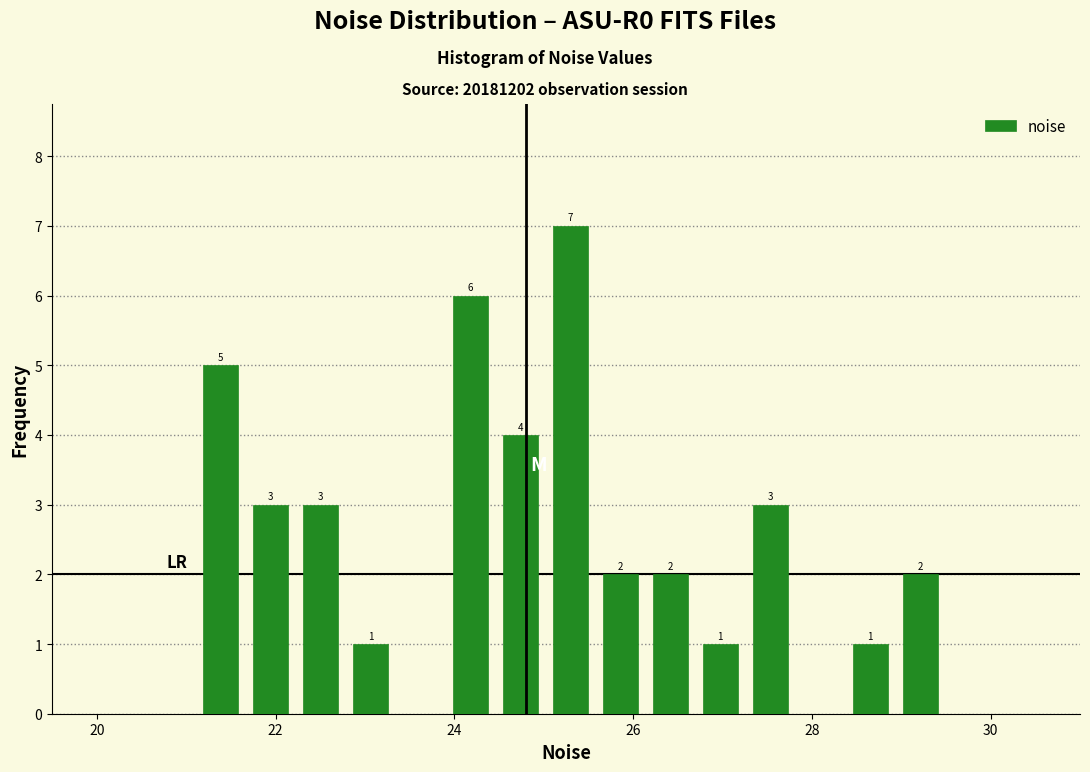

Read against the x-axis, roughly where is the centre of the tallest bar?

25.2